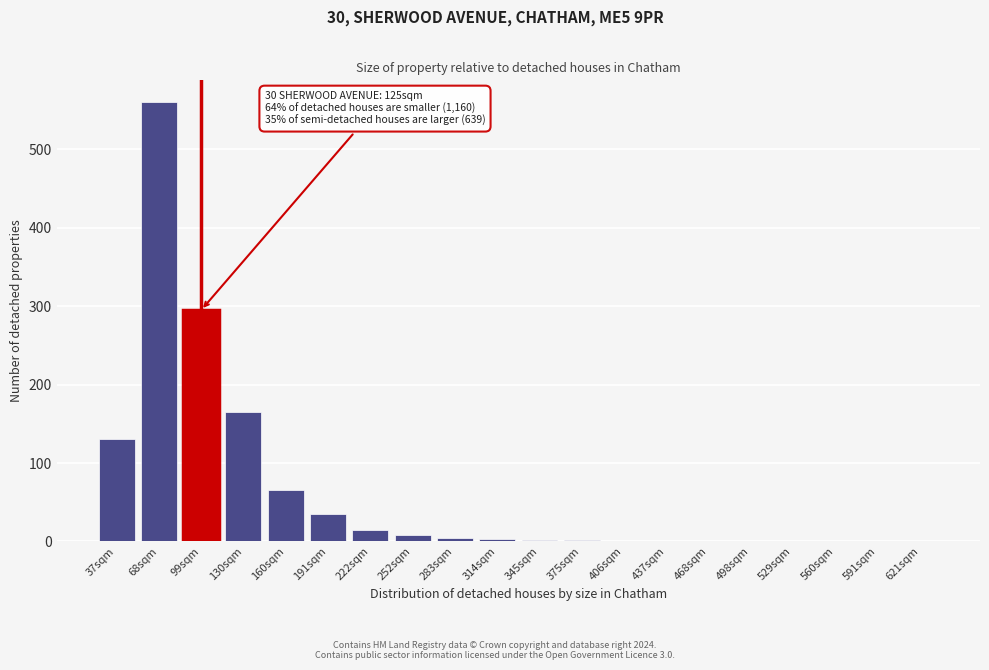

True or false: the data shows 0 at 498sqm.

True